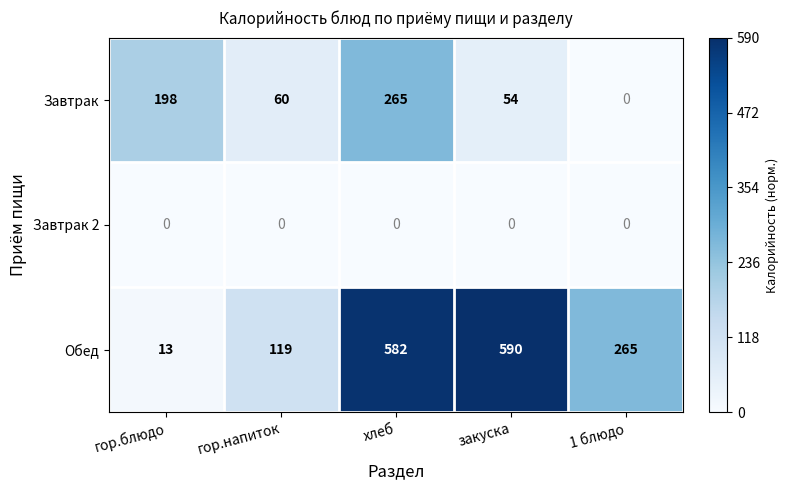

What is the sum of all Завтрак values?

577